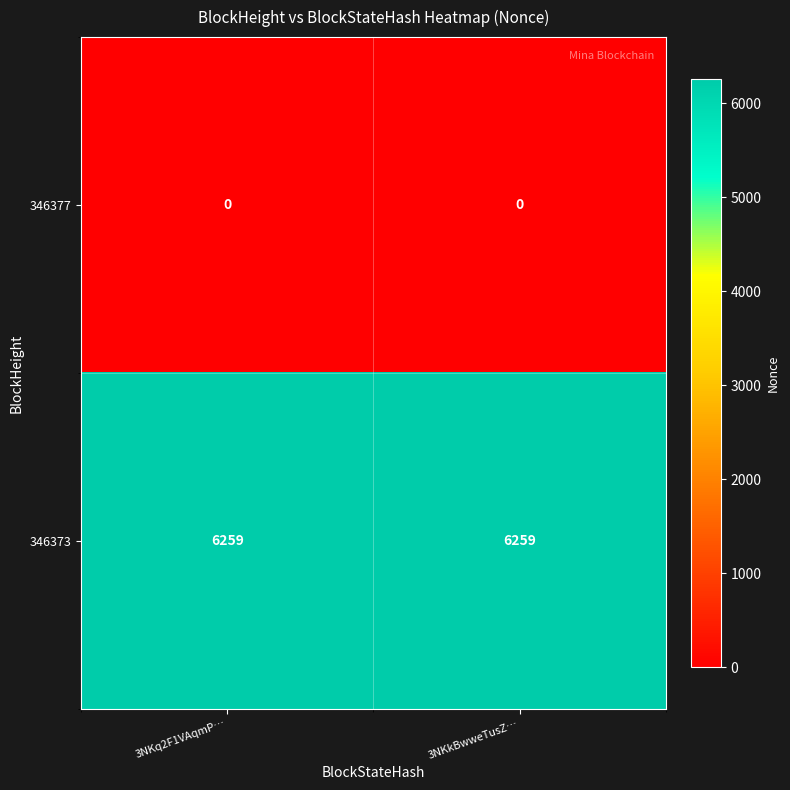

Reading left to right, what are all the values shown in this chart?

346377: 3NKq2F1VAqmP…=0	3NKkBwweTusZ…=0
346373: 3NKq2F1VAqmP…=6259	3NKkBwweTusZ…=6259